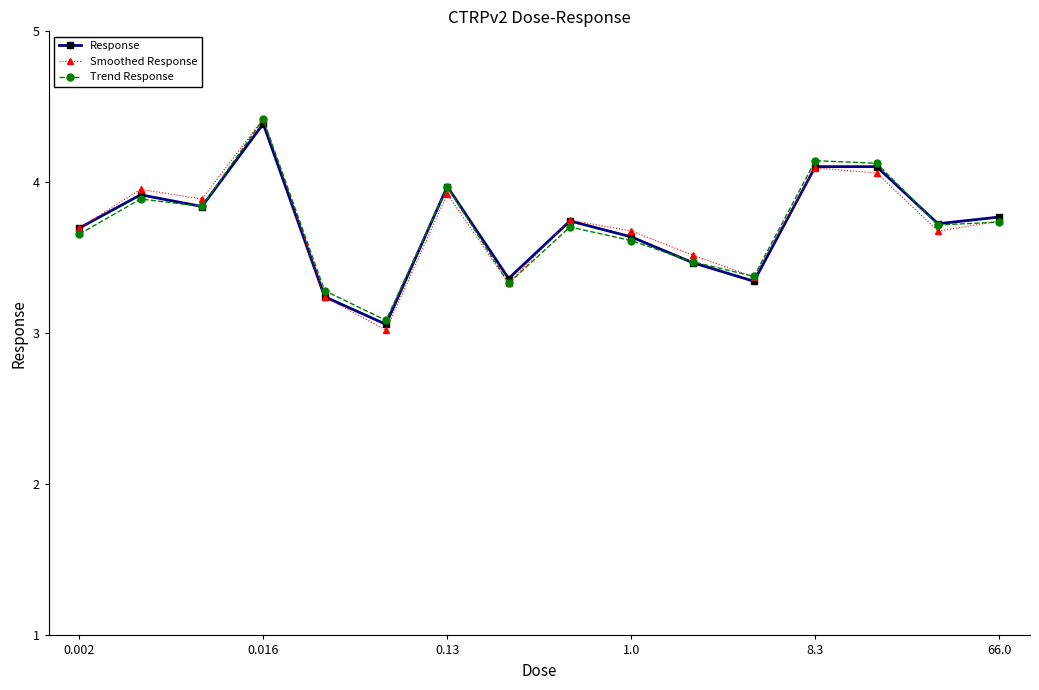

True or false: Smoothed Response and Trend Response cross at least once.

True